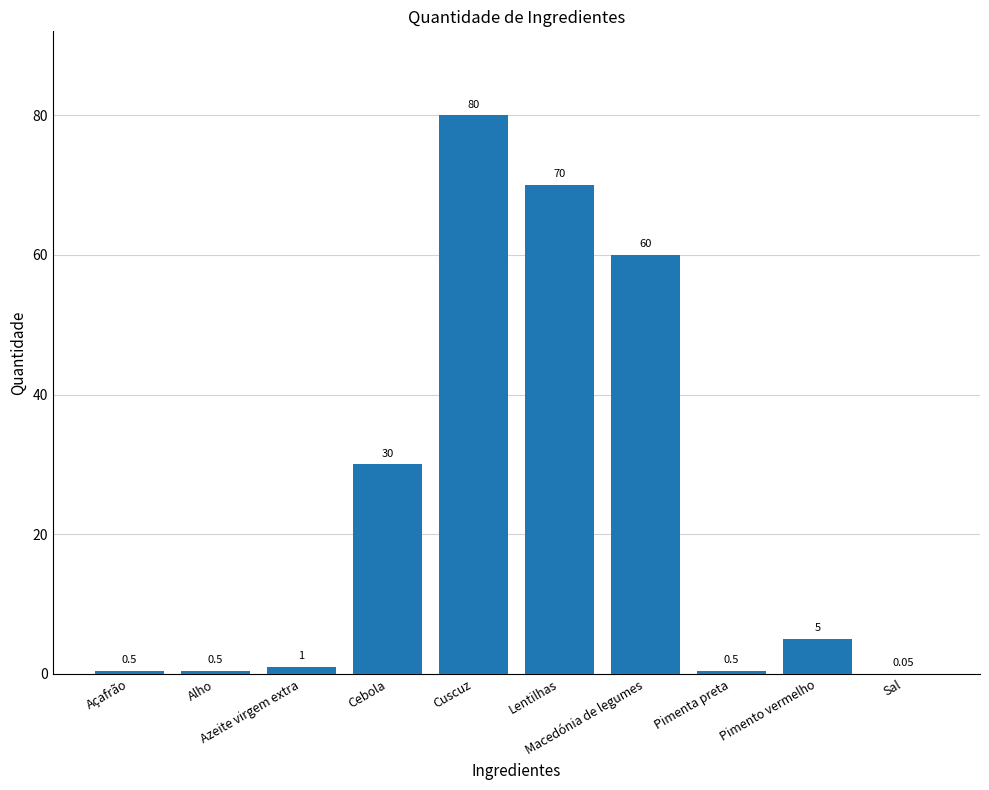

What is the difference between the values at Cebola and Sal?

29.9